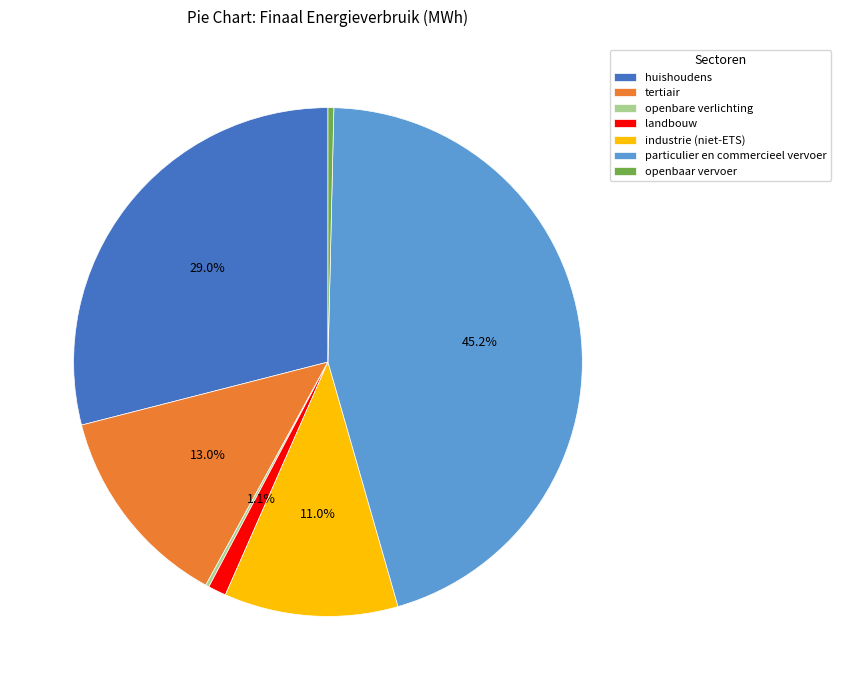

What portion of the pie excludes tertiair?

87.0%